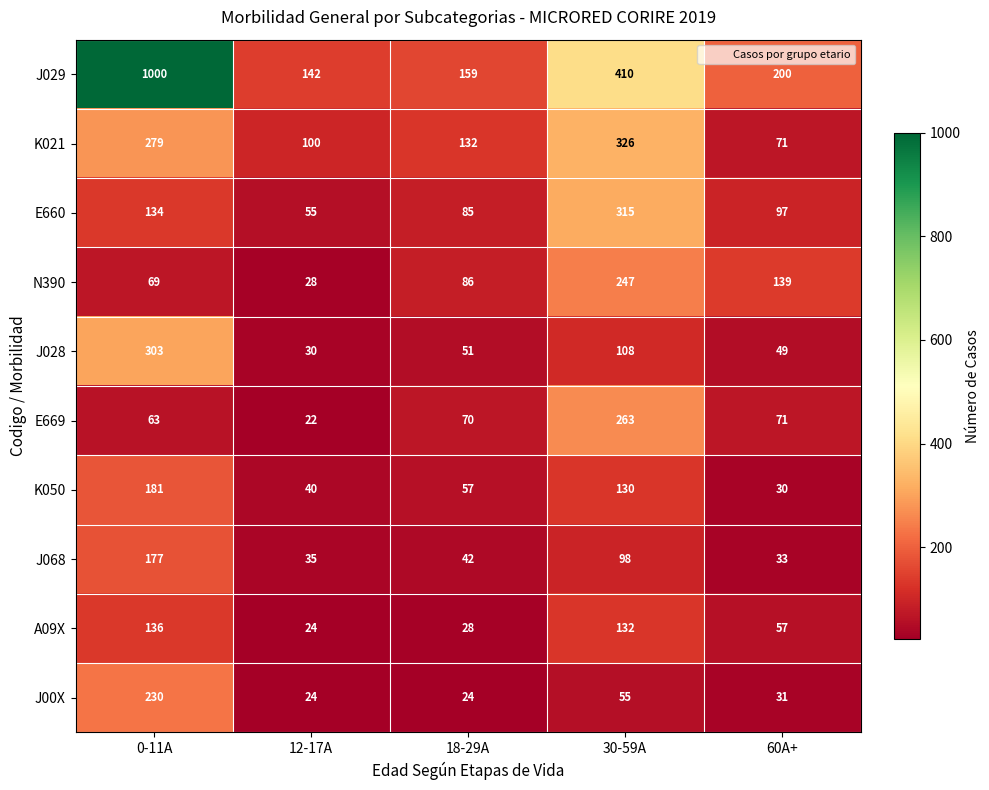

At 30-59A, list the series in order from largest to smallest.

J029, K021, E660, E669, N390, A09X, K050, J028, J068, J00X